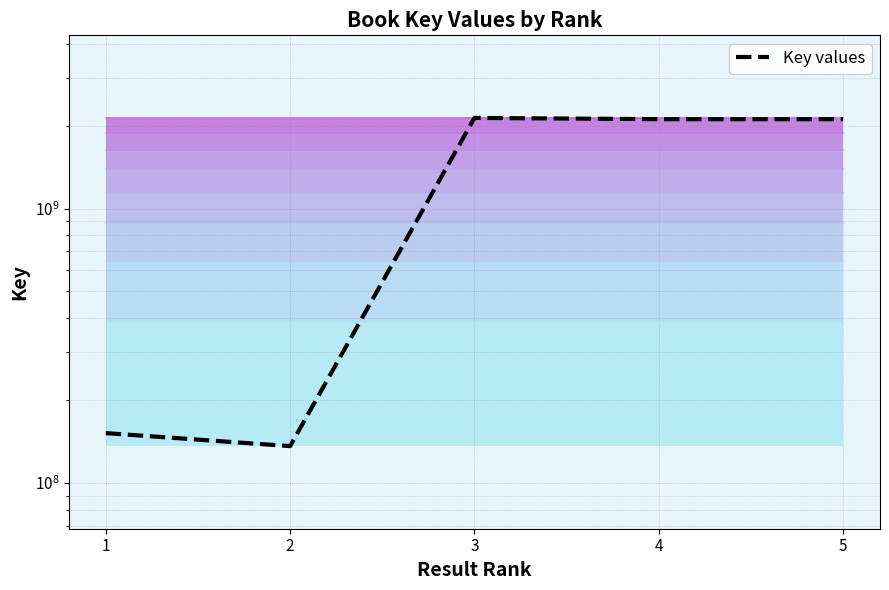

Does the chart display data point markers on the line(s)?

No